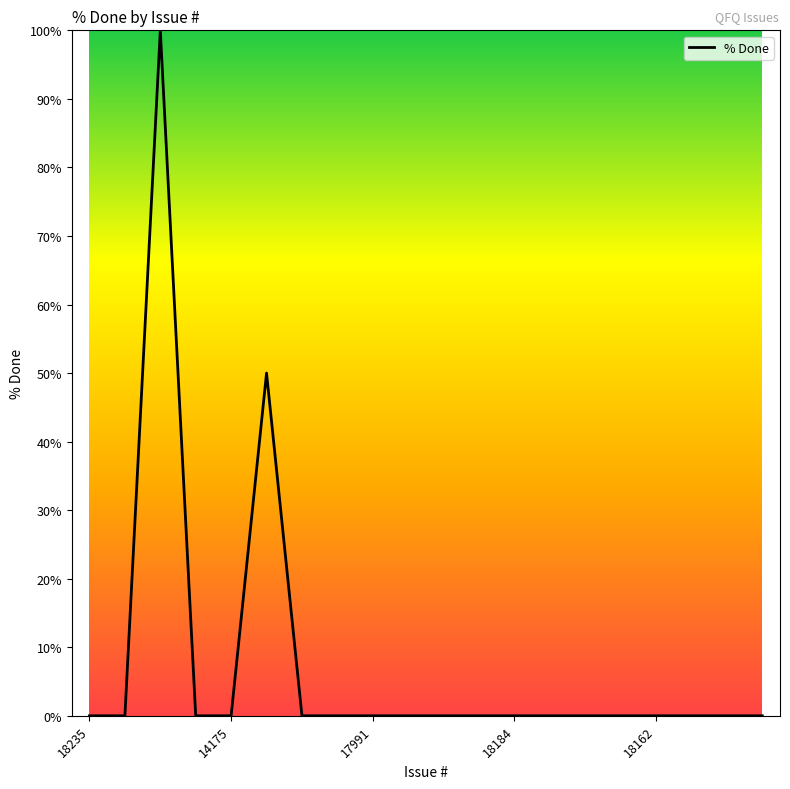

What is the difference between the maximum and minimum values?

100